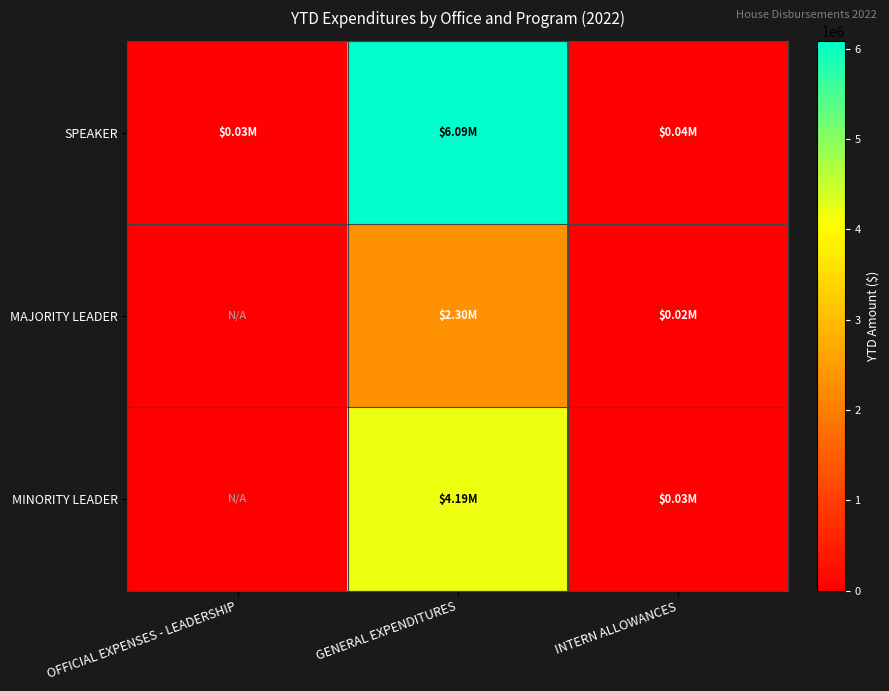

List the series in order of their peak value, lowest first.

MAJORITY LEADER, MINORITY LEADER, SPEAKER